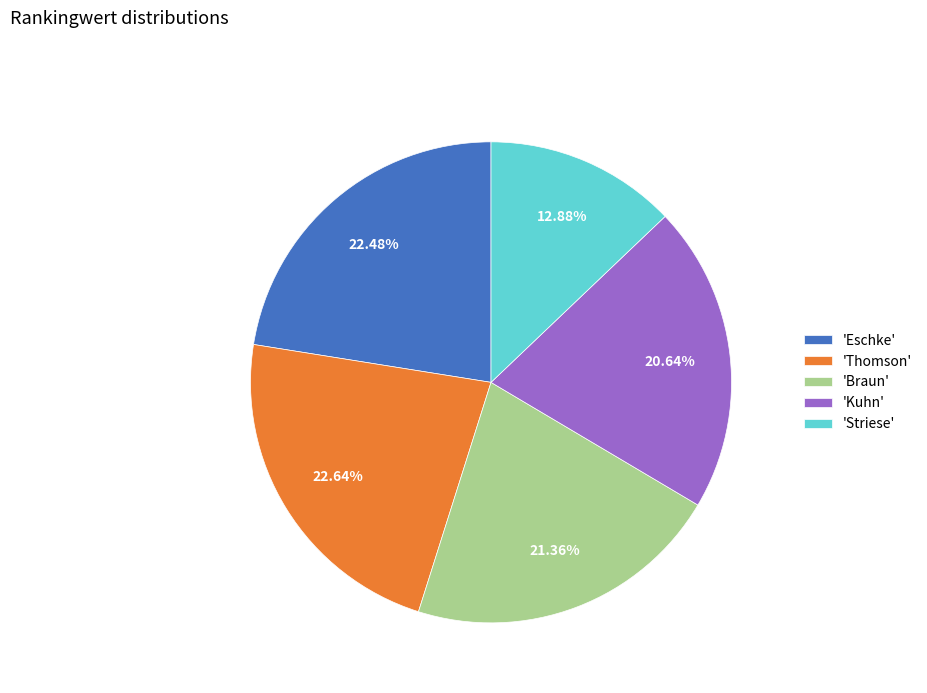

How many segments does this pie chart have?

5